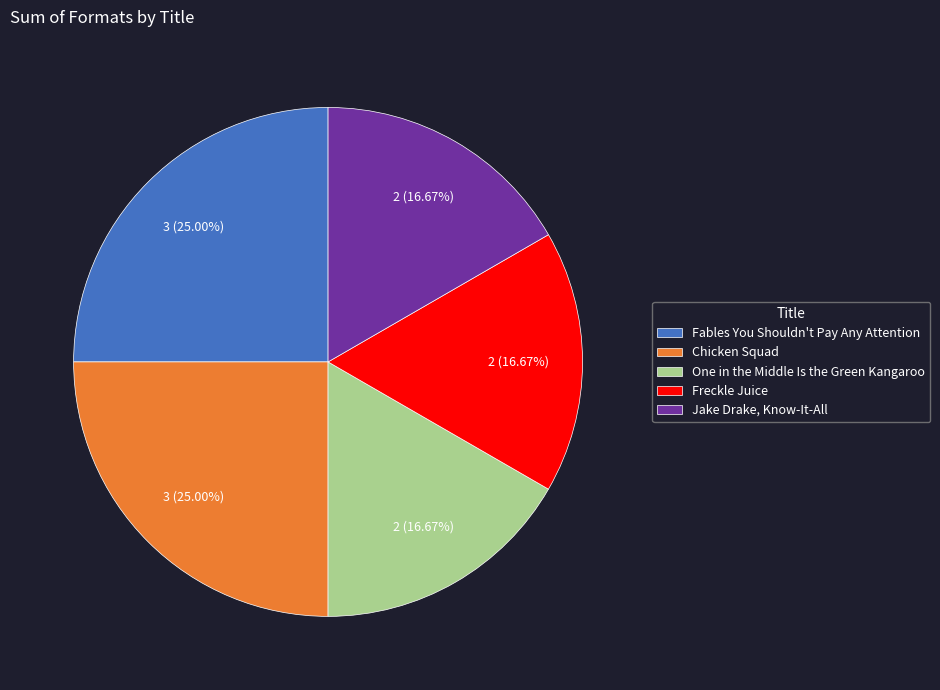

How many slices are in this pie chart?

5